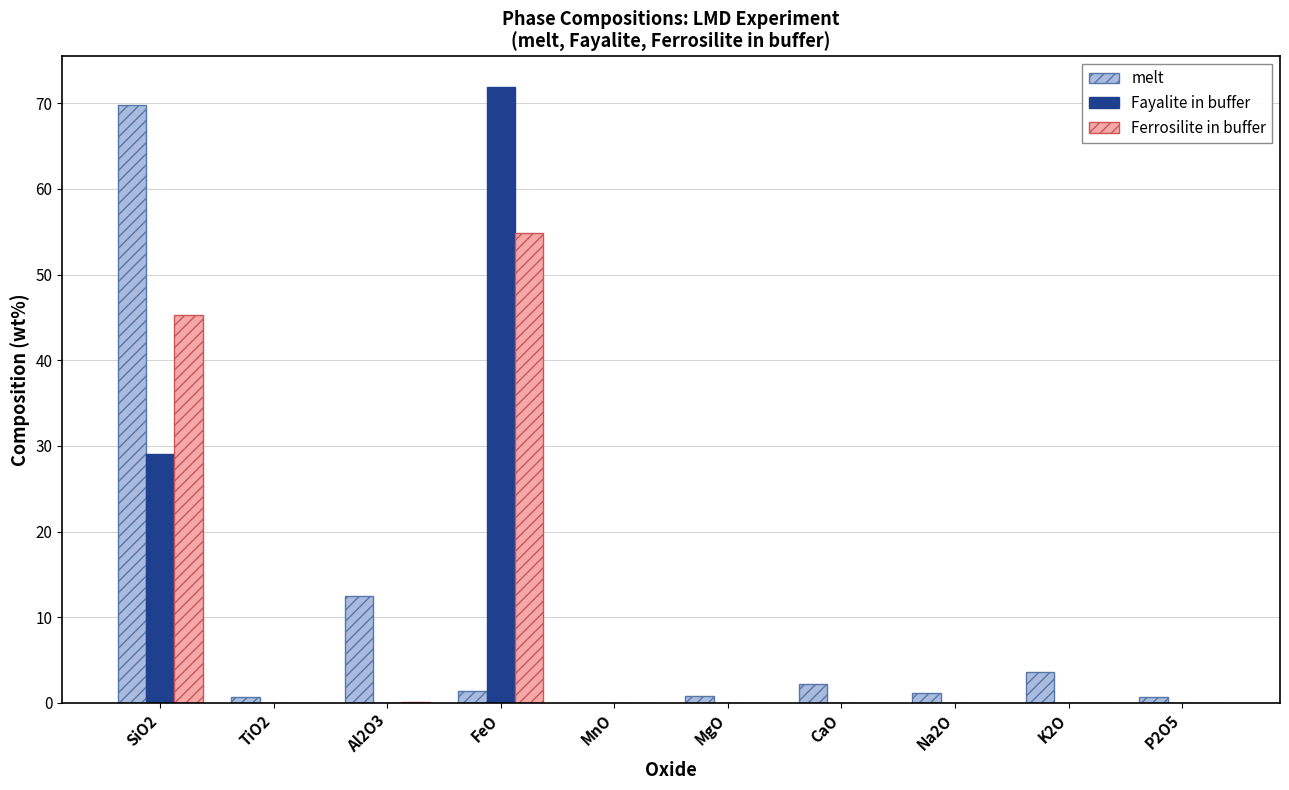

How many groups of bars are there?

10